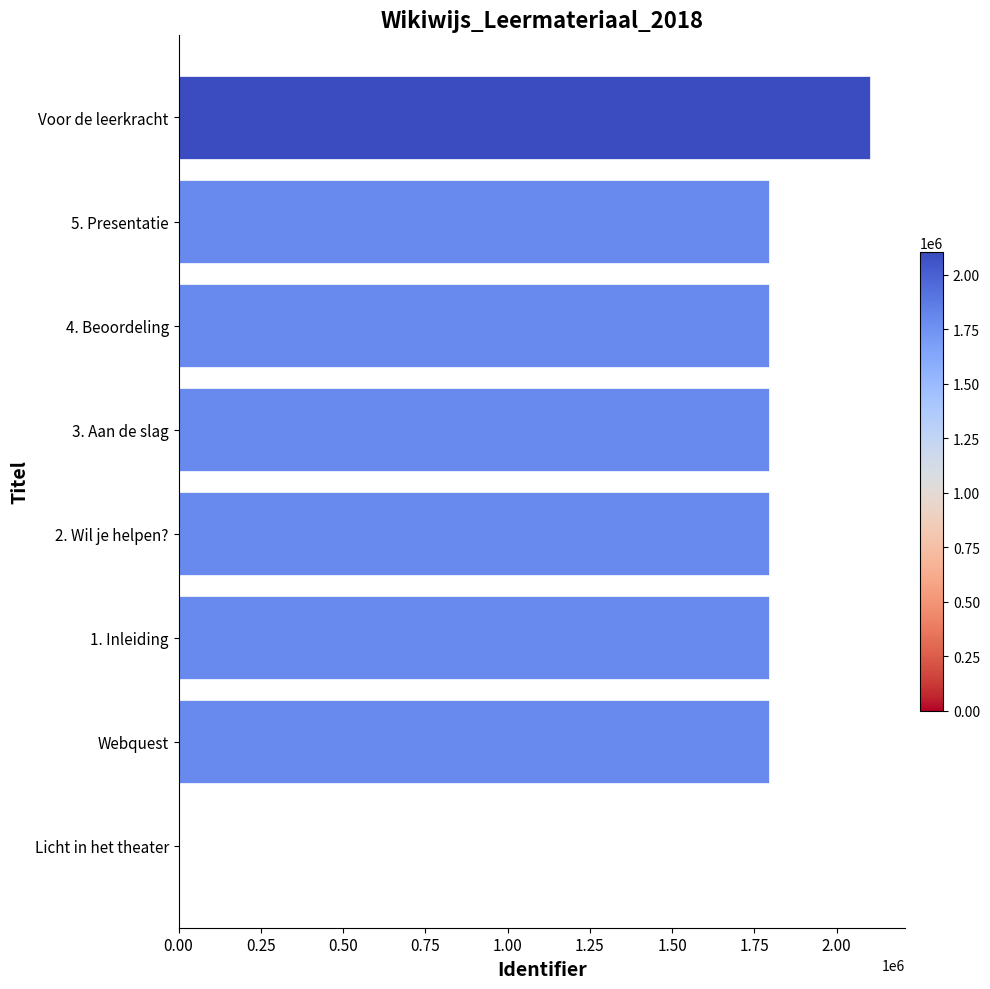

What is the average value?

1608678